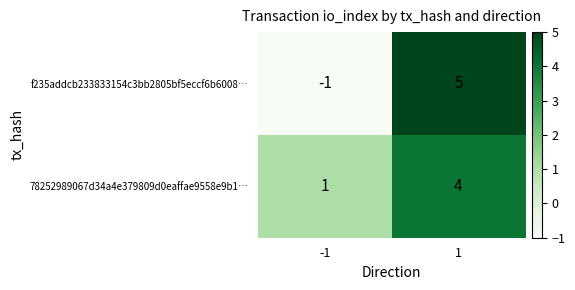

What is the approximate value of f235addcb233833154c3bb2805bf5eccf6b6008… at 1?

5